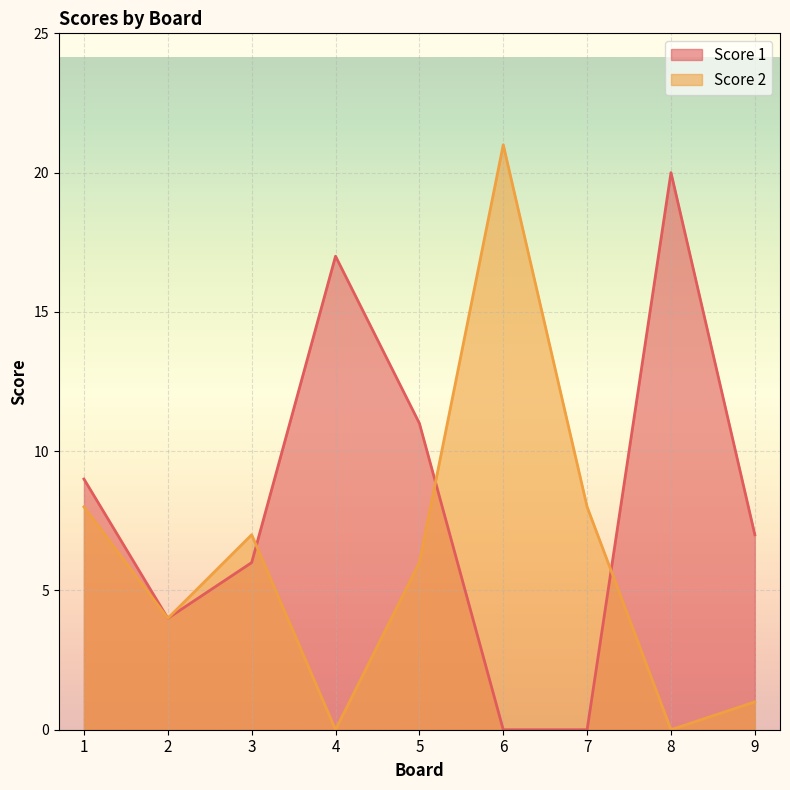

Reading right to left, what are all the values shown in this chart?

Score 1: 7	20	0	0	11	17	6	4	9
Score 2: 1	0	8	21	6	0	7	4	8